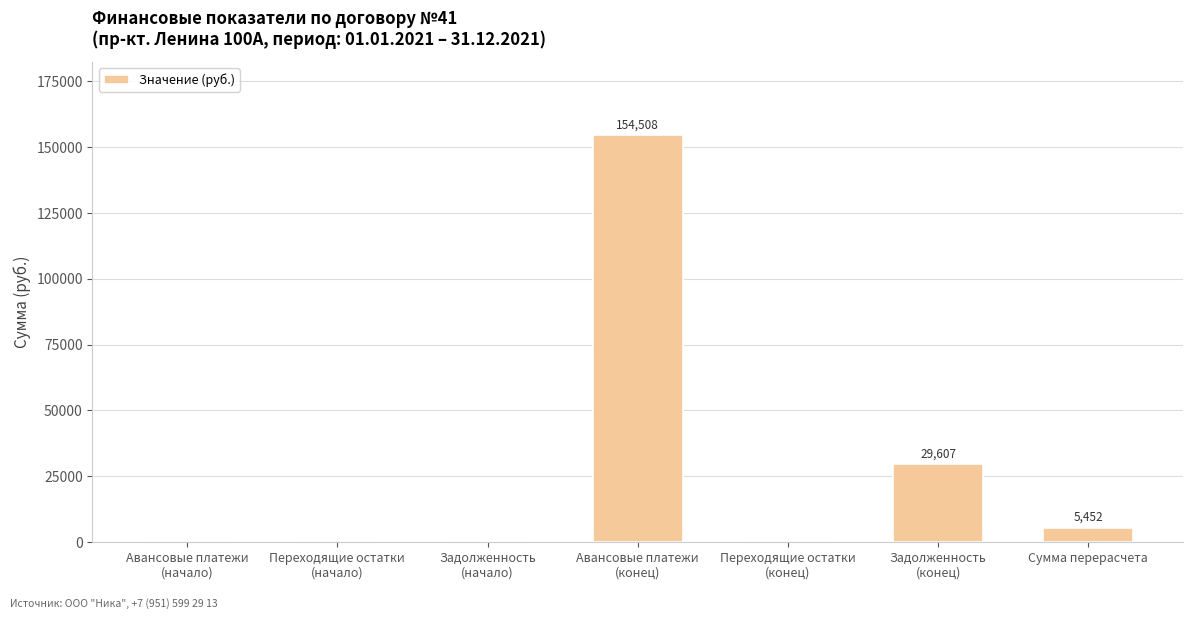

What is the difference between the values at Задолженность
(начало) and Сумма перерасчета?

5452.0